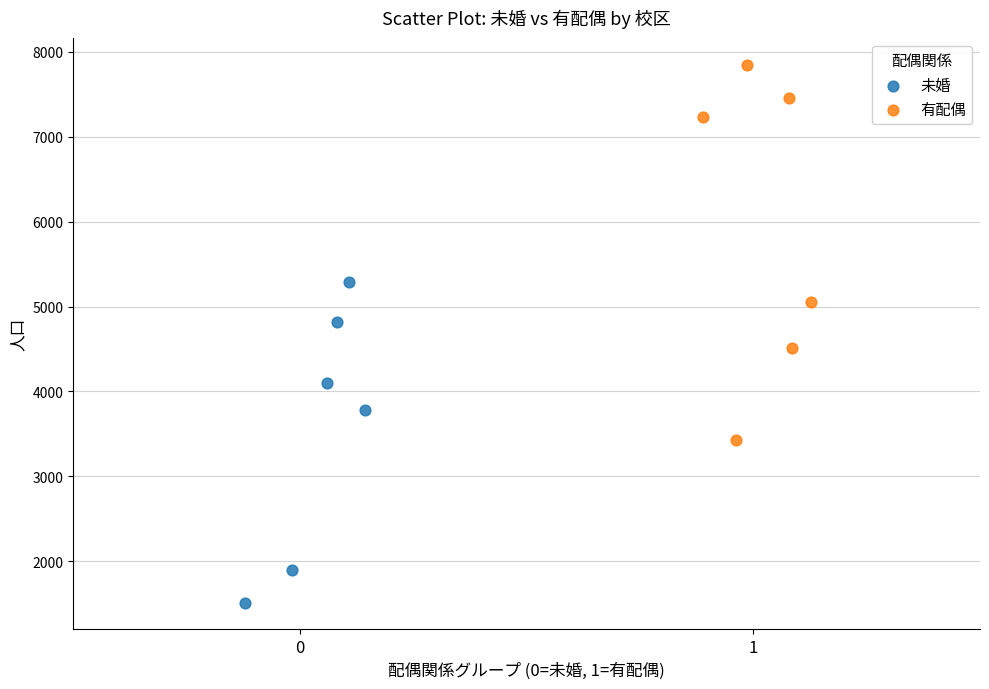

Which series has the largest Y range (max minus min)?

有配偶